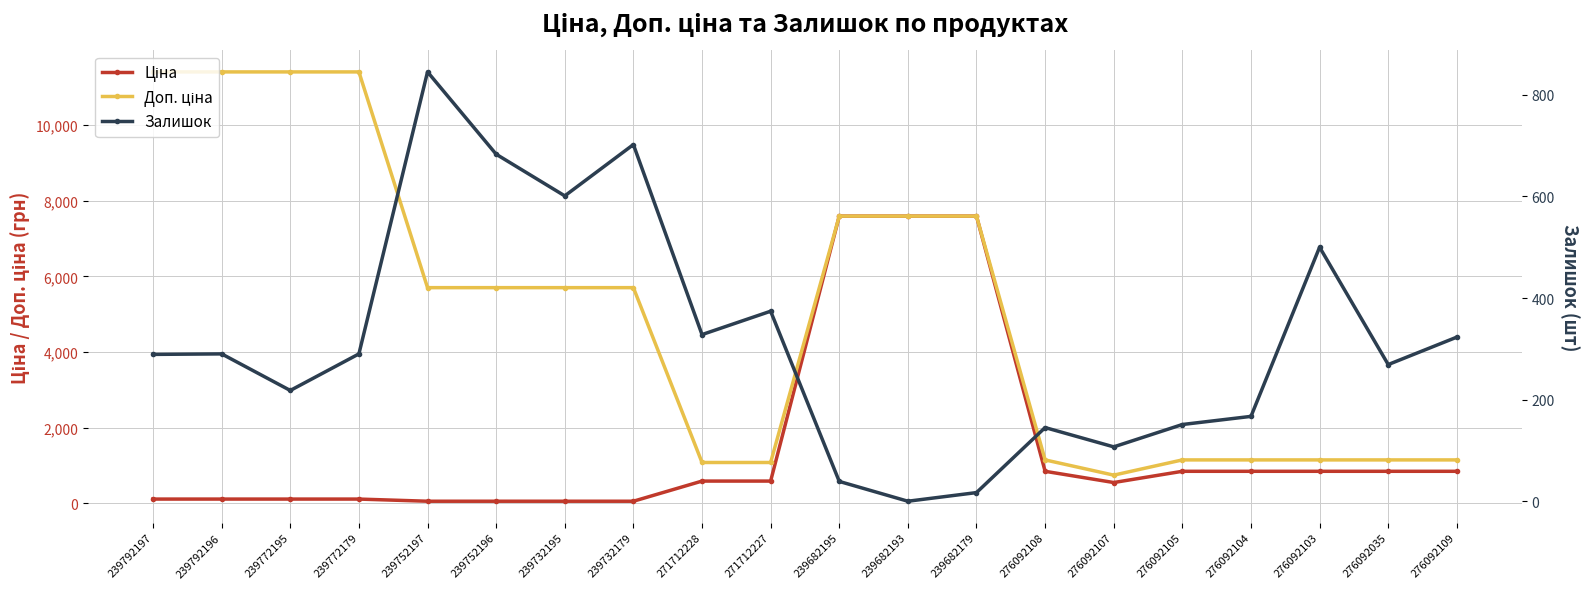

Is it true that Доп. ціна equals 11410.0 at 239772179?

True